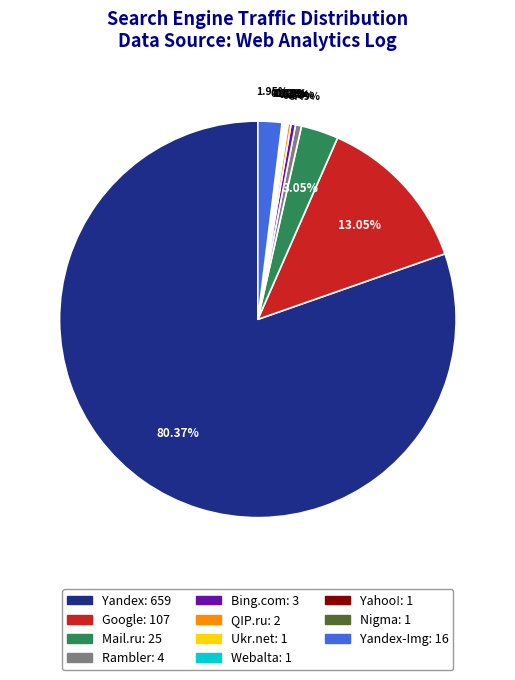

Does any single category account for the majority?

Yes